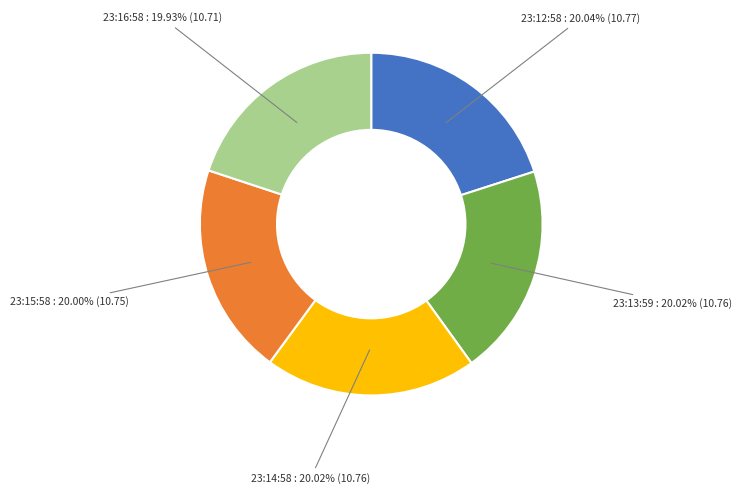

What is the ratio of the value at 23:12:58 to the value at 23:16:58?

1.0